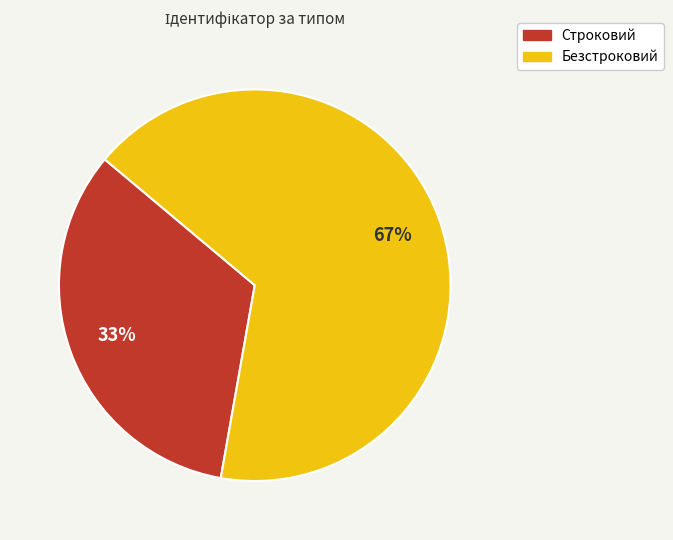

What percentage is the Безстроковий slice, to the nearest percent?

67%